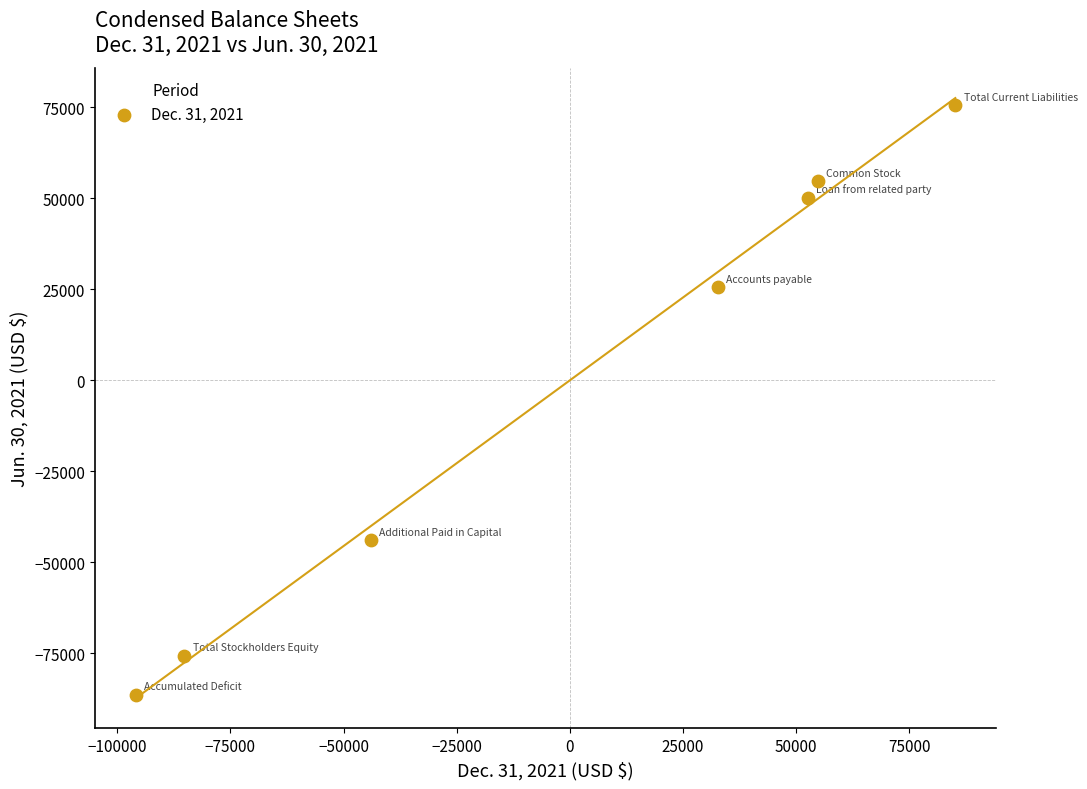

What is the range of X values (max minus min)?

181086